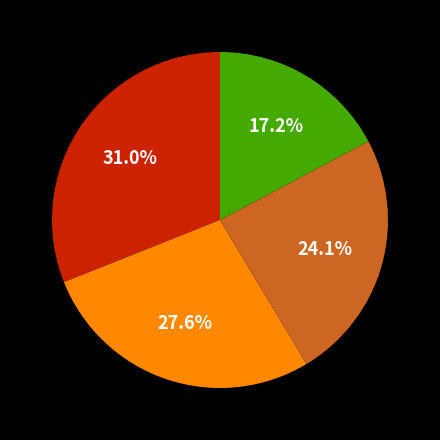

Does any single category account for the majority?

No